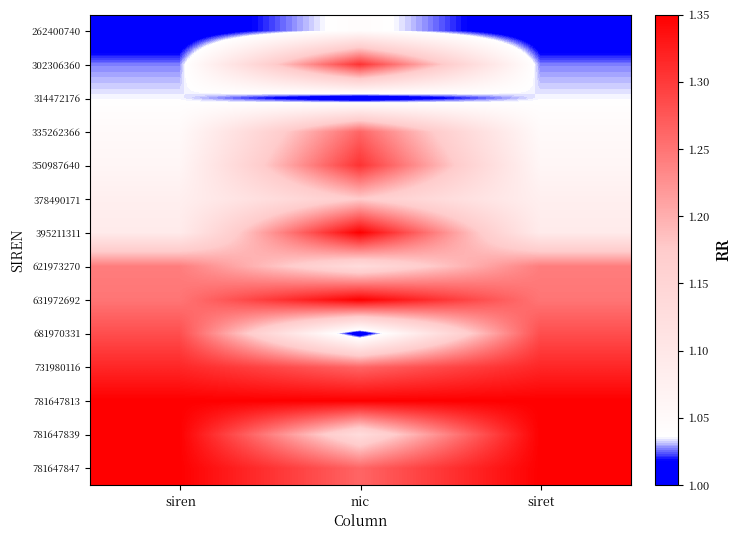

Between siret and siren, which is larger?

siret